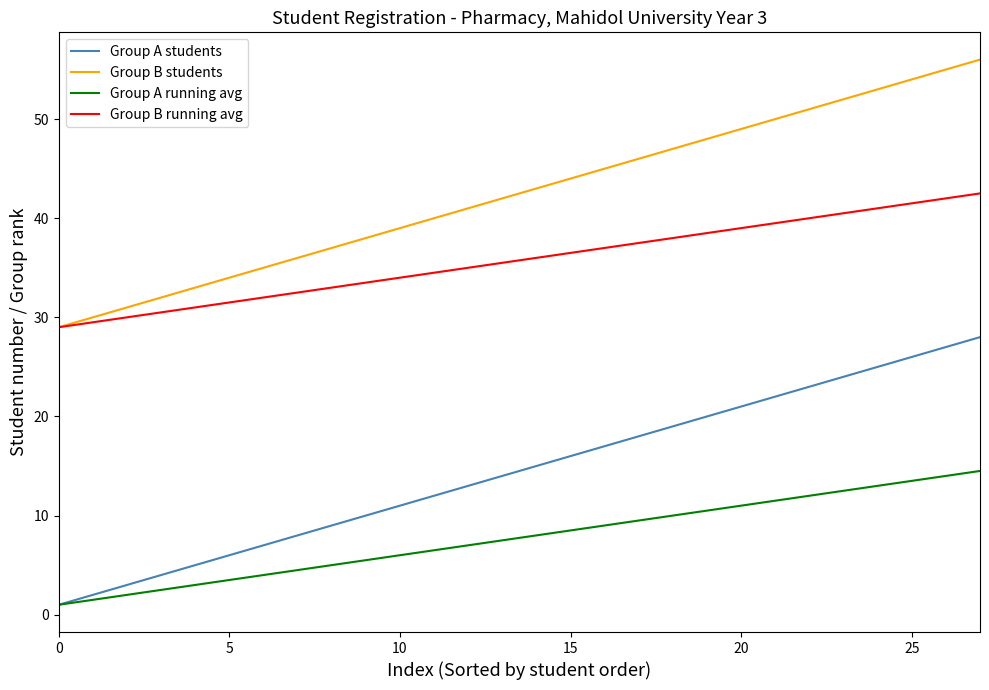

Rank the series by their average value, from lowest to highest.

Group A running avg, Group A students, Group B running avg, Group B students